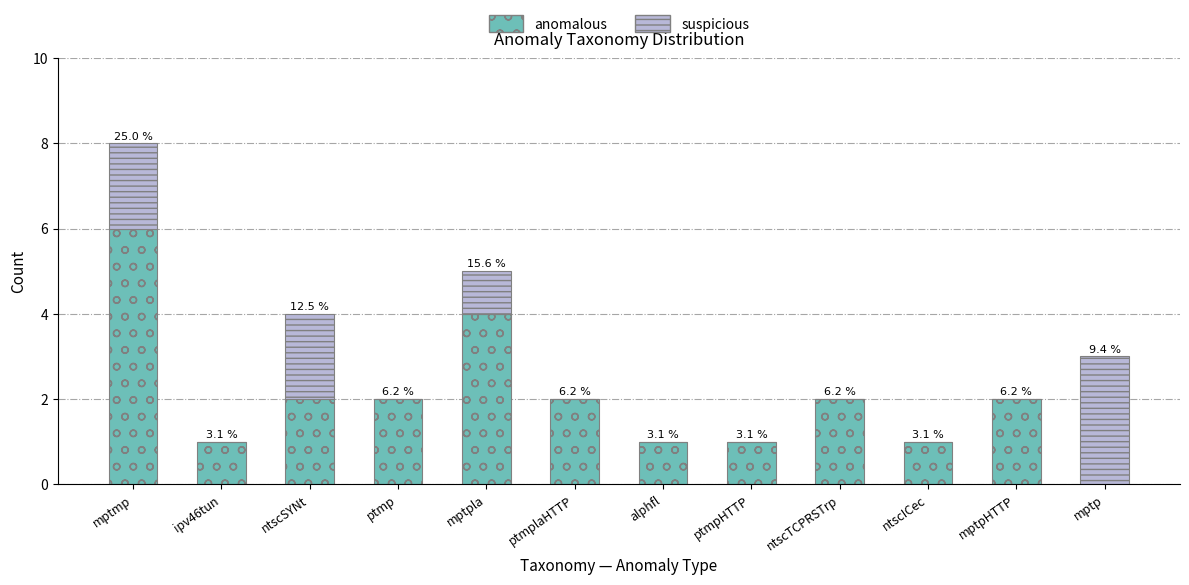

At how many categories does at least one series exceed 2?

3